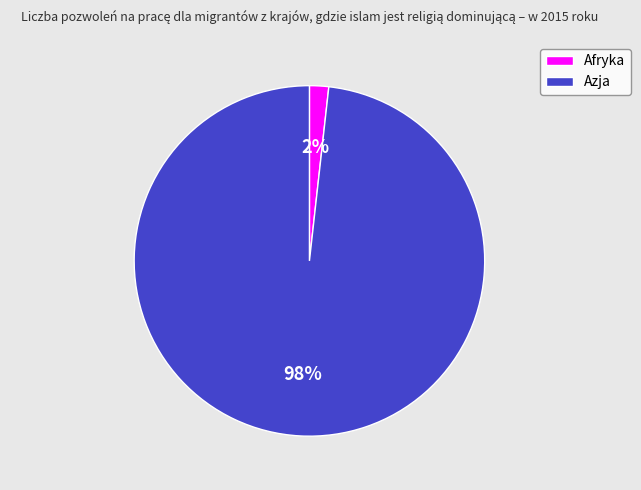

To the nearest percent, what percentage of the pie is Azja?

98%